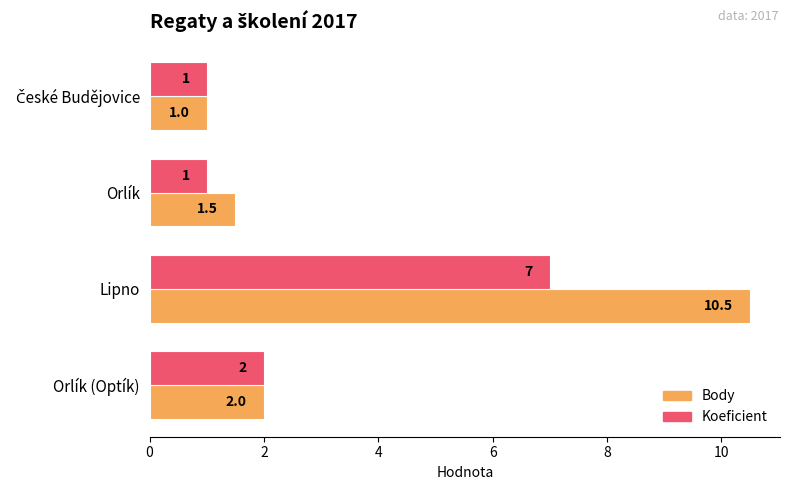

Which category has the highest value in the Body series?

Lipno